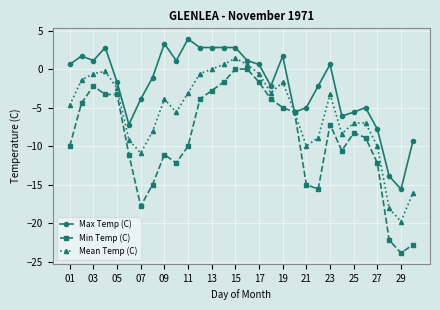

Reading right to left, extract all data points from this chart.

Max Temp (C): -9.4	-15.6	-13.9	-7.8	-5.0	-5.6	-6.1	0.6	-2.2	-5.0	-5.6	1.7	-2.2	0.6	1.1	2.8	2.8	2.8	2.8	3.9	1.1	3.3	-1.1	-3.9	-7.2	-1.7	2.8	1.1	1.7	0.6
Min Temp (C): -22.8	-23.9	-22.2	-12.2	-8.9	-8.3	-10.6	-7.2	-15.6	-15.0	-5.6	-5.0	-3.9	-1.7	0.0	0.0	-1.7	-2.8	-3.9	-10.0	-12.2	-11.1	-15.0	-17.8	-11.1	-3.3	-3.3	-2.2	-4.4	-10.0
Mean Temp (C): -16.1	-19.8	-18.1	-10.0	-7.0	-7.0	-8.4	-3.3	-8.9	-10.0	-5.6	-1.7	-3.1	-0.6	0.6	1.4	0.6	0.0	-0.6	-3.1	-5.6	-3.9	-8.1	-10.9	-9.2	-2.5	-0.3	-0.6	-1.4	-4.7